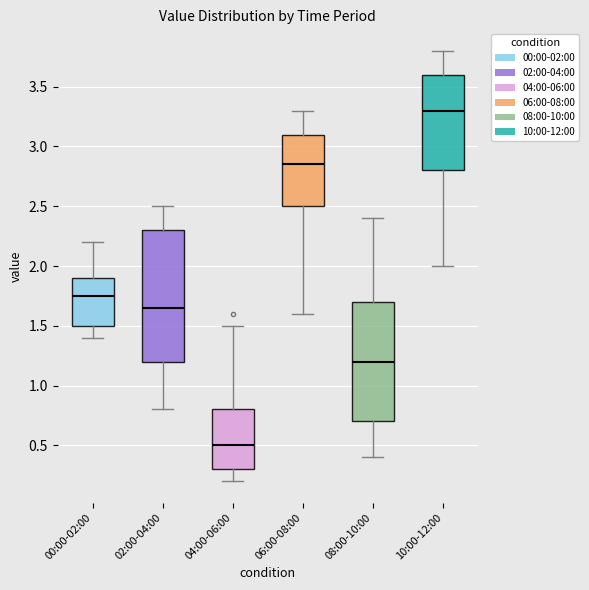

Which box's median line is the highest?

10:00-12:00